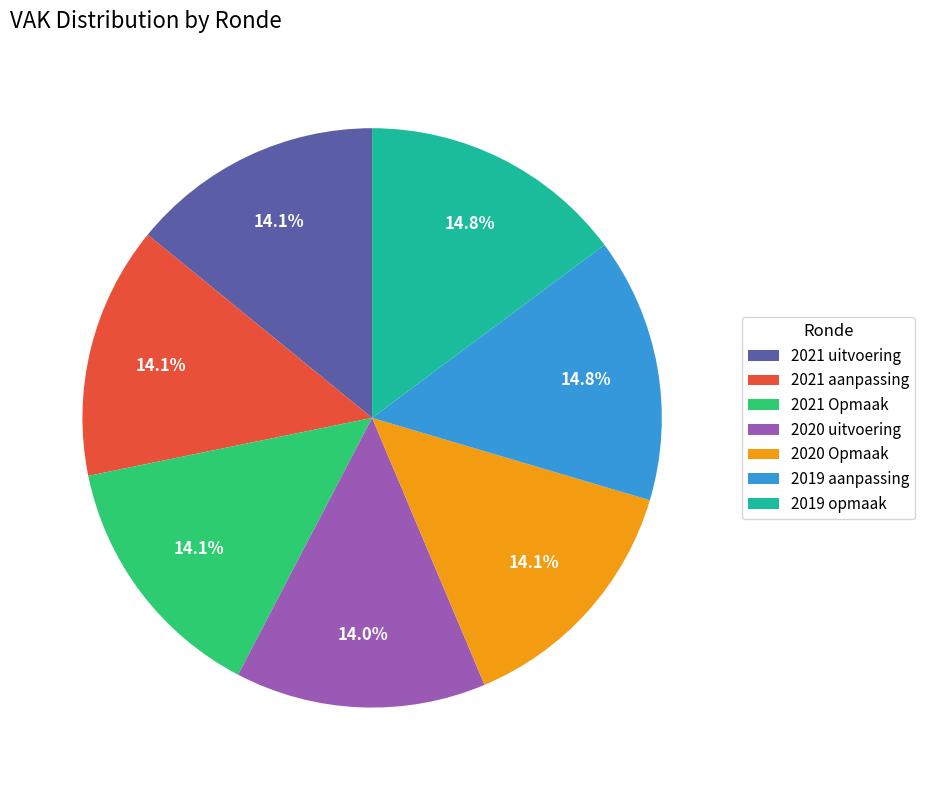

What is the ratio of the value at 2021 aanpassing to the value at 2020 Opmaak?

1.0